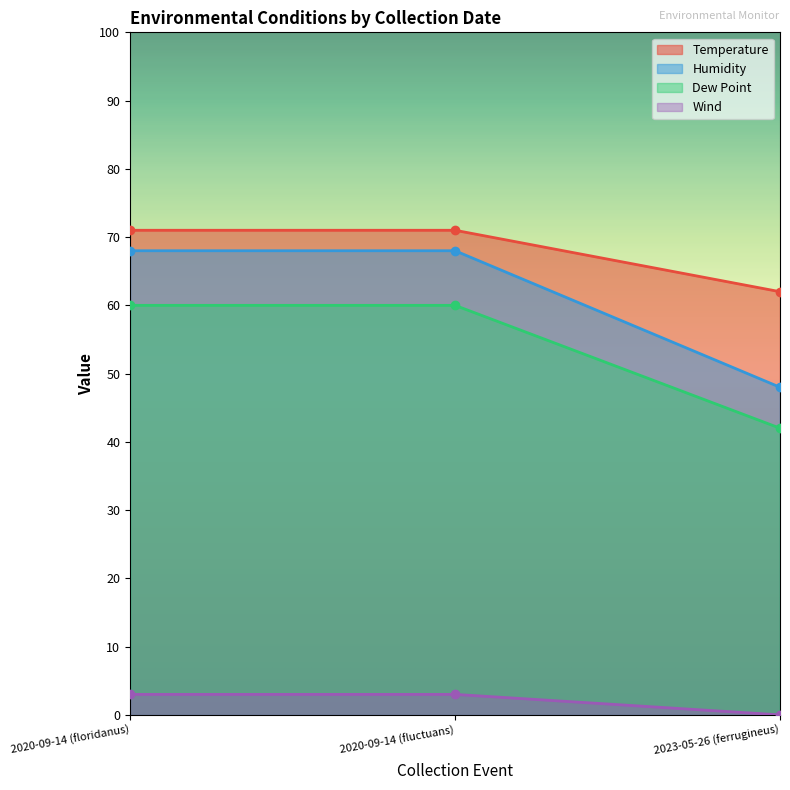

Rank the categories by Temperature value from lowest to highest.

2023-05-26 (ferrugineus), 2020-09-14 (floridanus), 2020-09-14 (fluctuans)